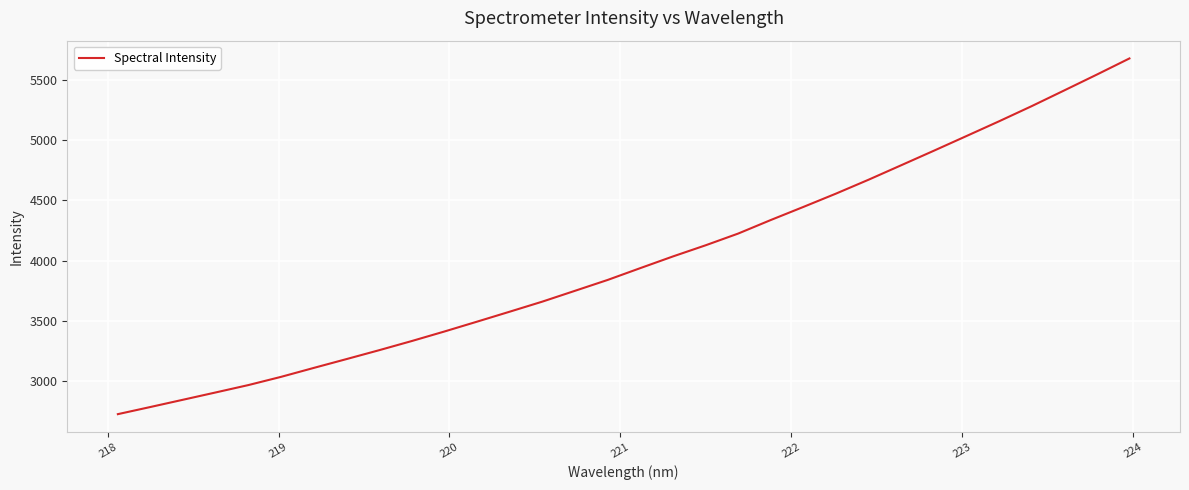

What is the difference between the maximum and minimum values?

2961.8